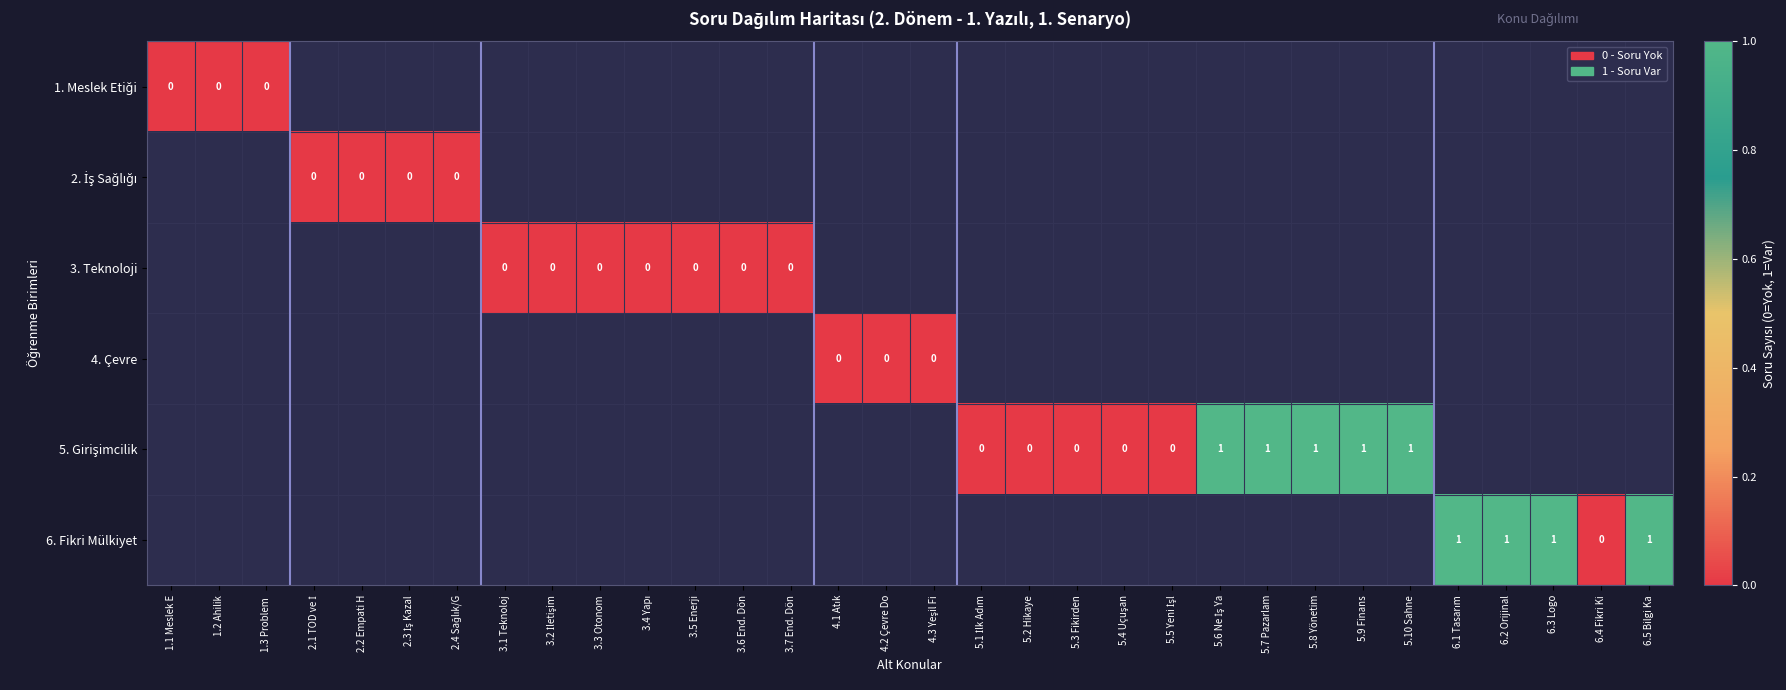

At which category does the chart reach its peak across all series?

5.6 Ne İş Ya